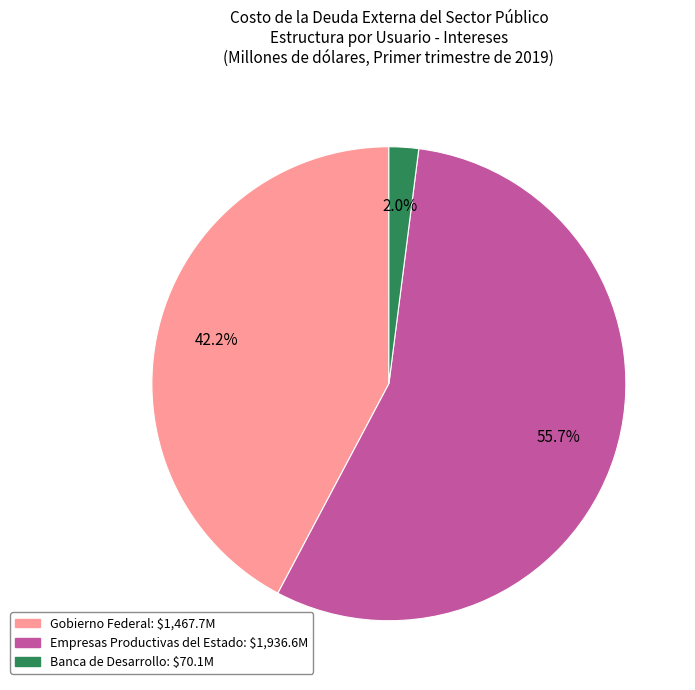

To the nearest percent, what is the difference between the Empresas Productivas del Estado and Banca de Desarrollo slice percentages?

54%